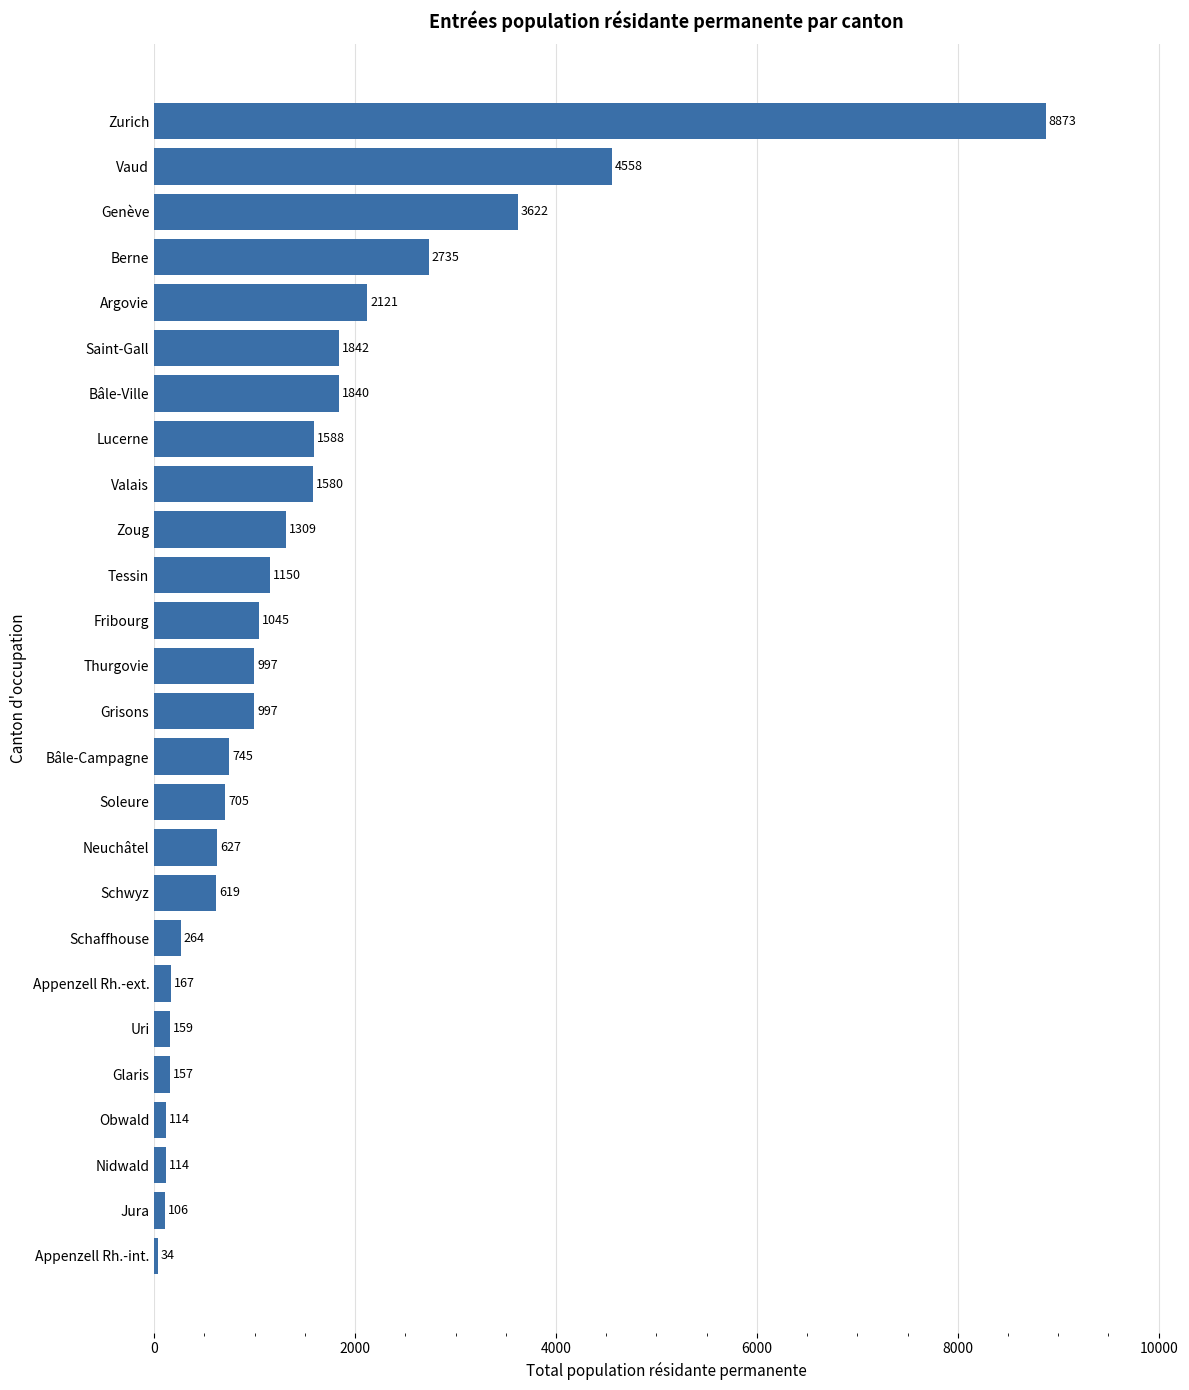

What is the difference between the maximum and second lowest values?

8767